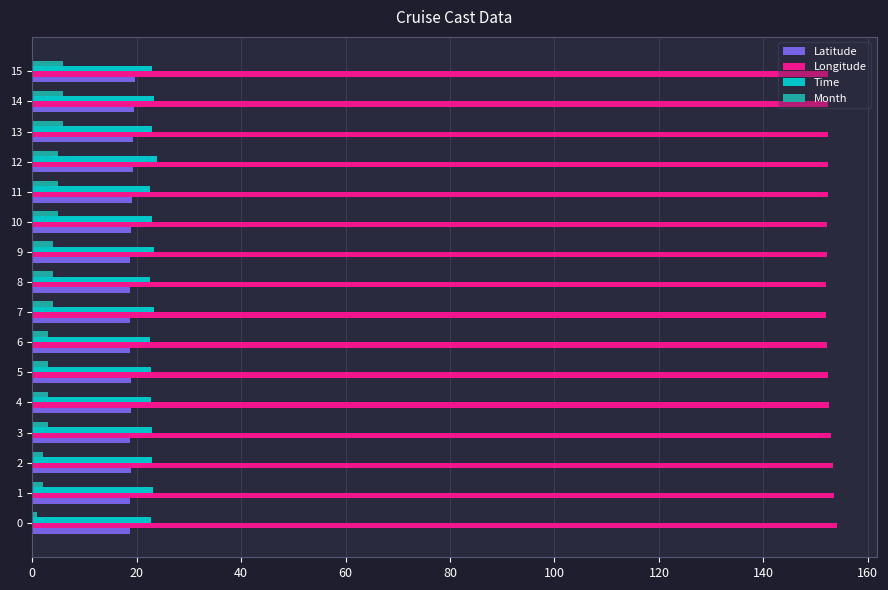

What is the difference between the highest and lowest values at 9?

148.1